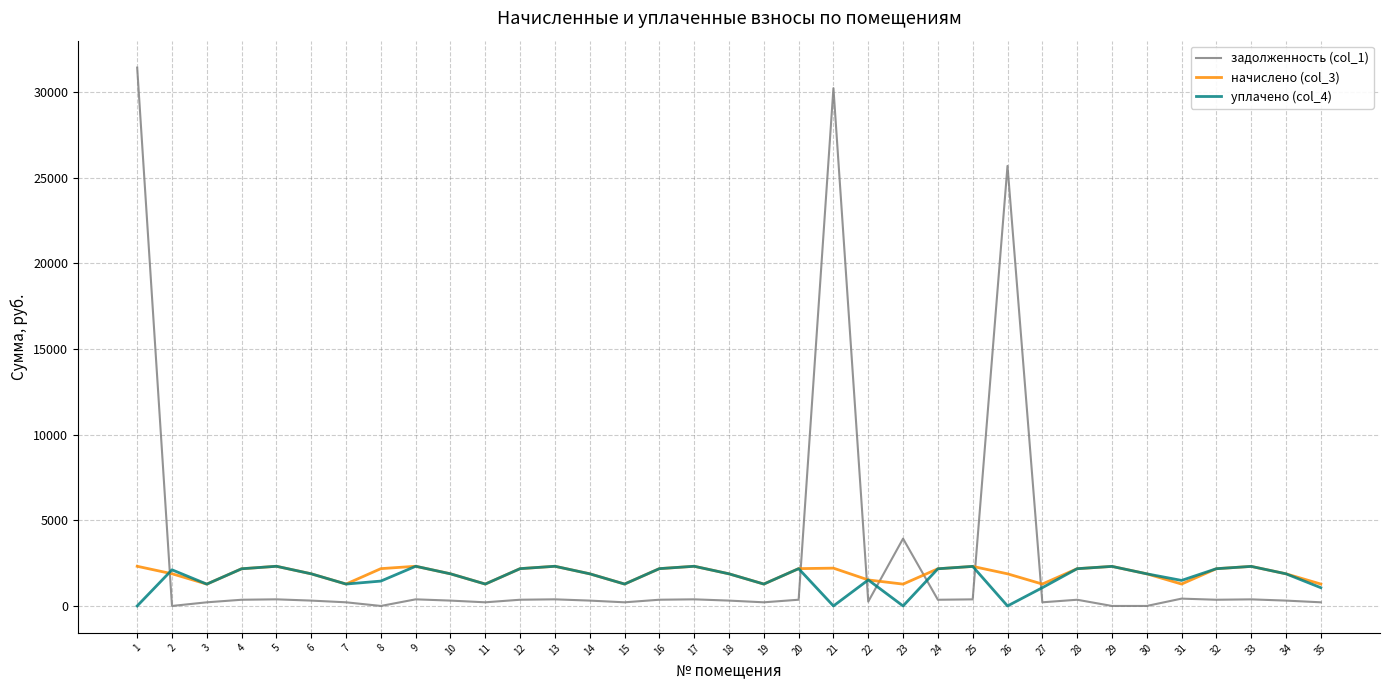

How many lines are shown in the chart?

3